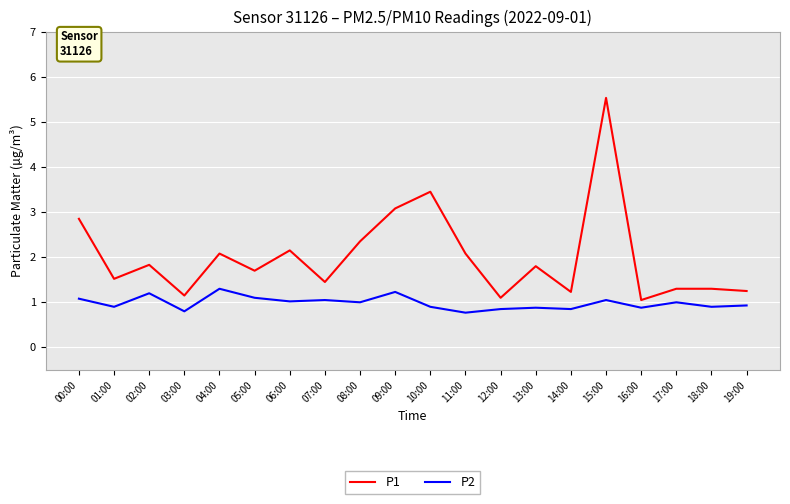

Rank the series at 07:00 from lowest to highest value.

P2, P1